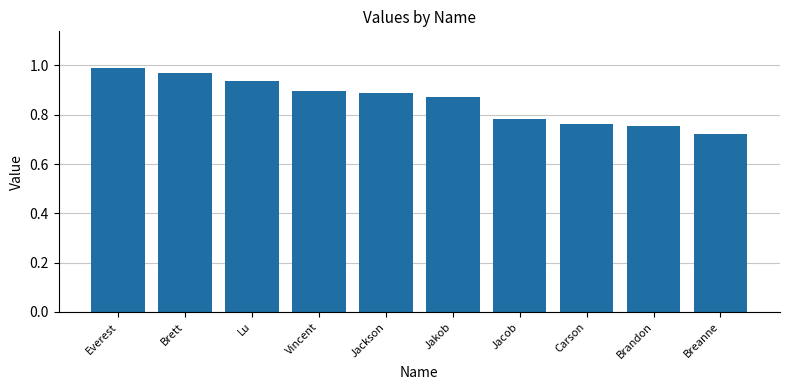

What is the label of the 5th bar from the left?

Jackson